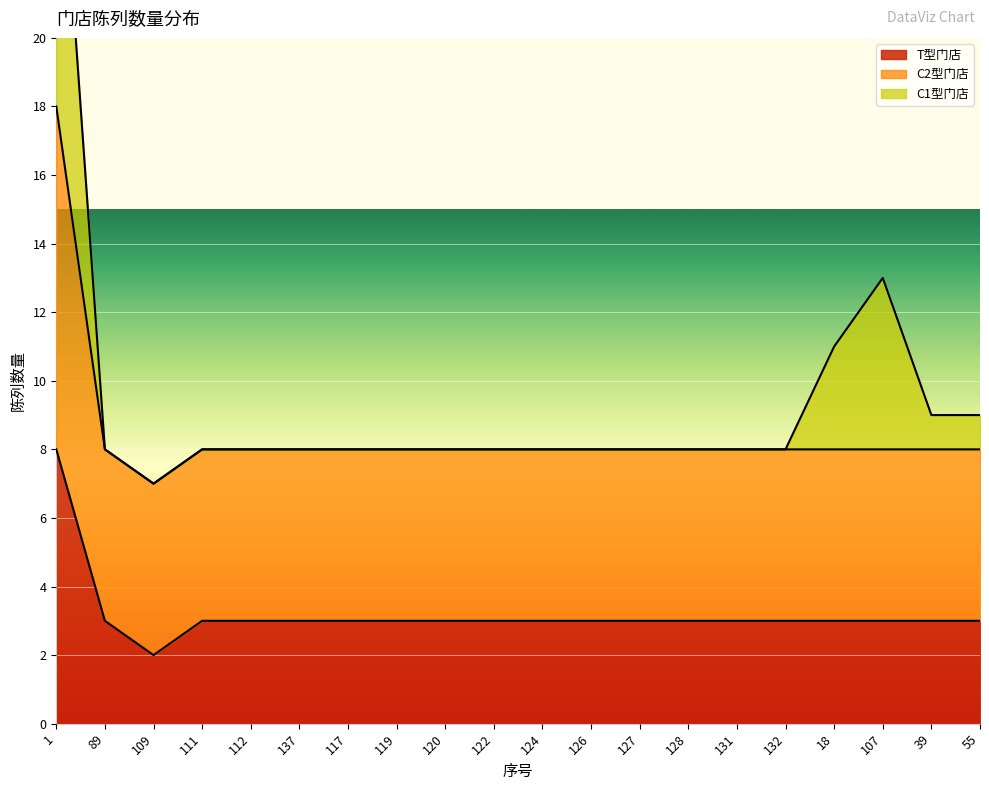

At which category is the sum across all series the highest?

1